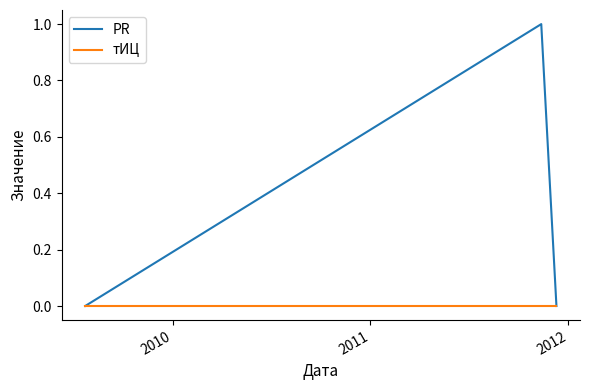

List the series in order of their peak value, highest first.

PR, тИЦ